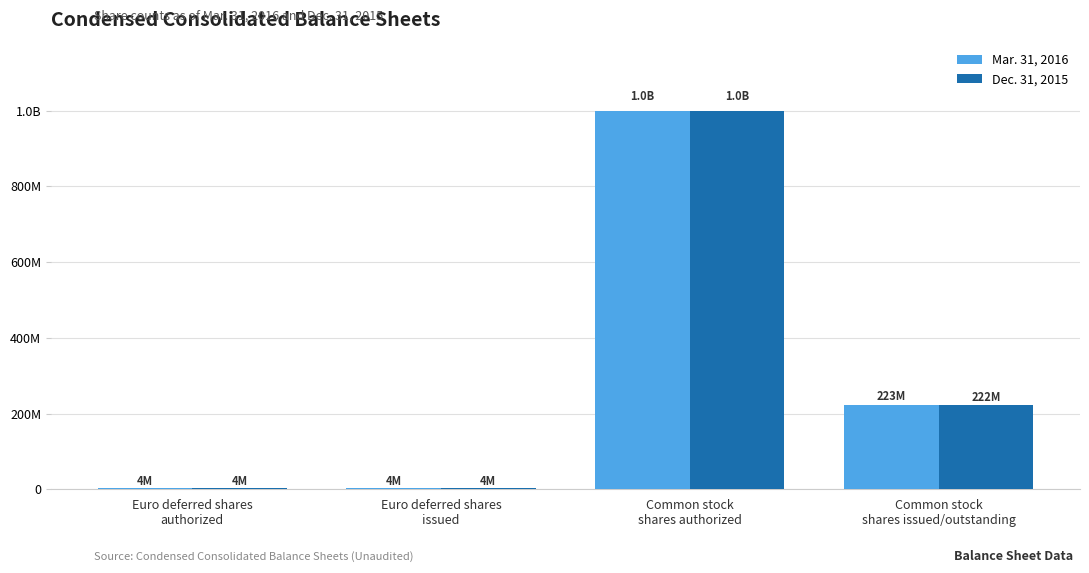

Are the bars grouped side by side (vs. stacked)?

Yes